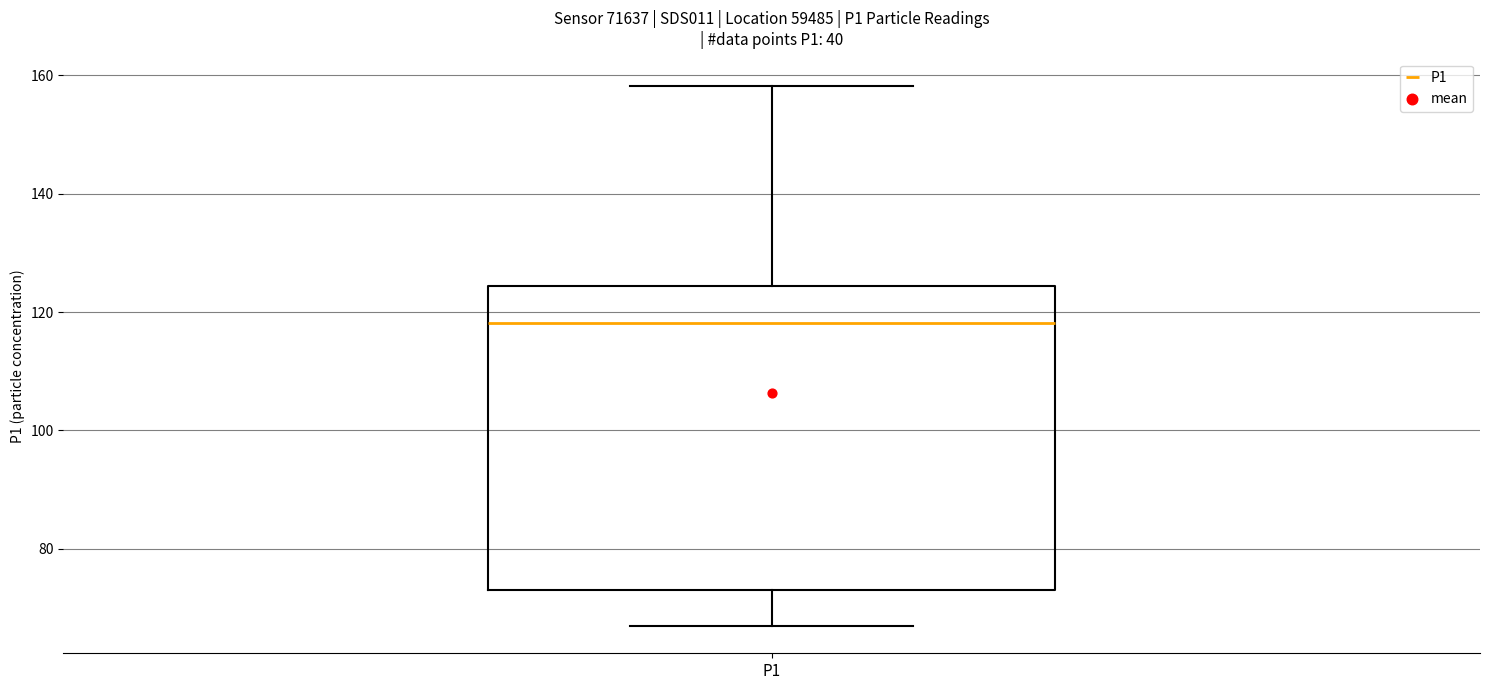

Read this box plot against the y-axis: the position of the median line, the range covered by the box, and the ends of both whiskers. The values are not printed on the chart, so give them approximately, as read against the axis.

median 118, box 72 to 124, whiskers 66 to 158